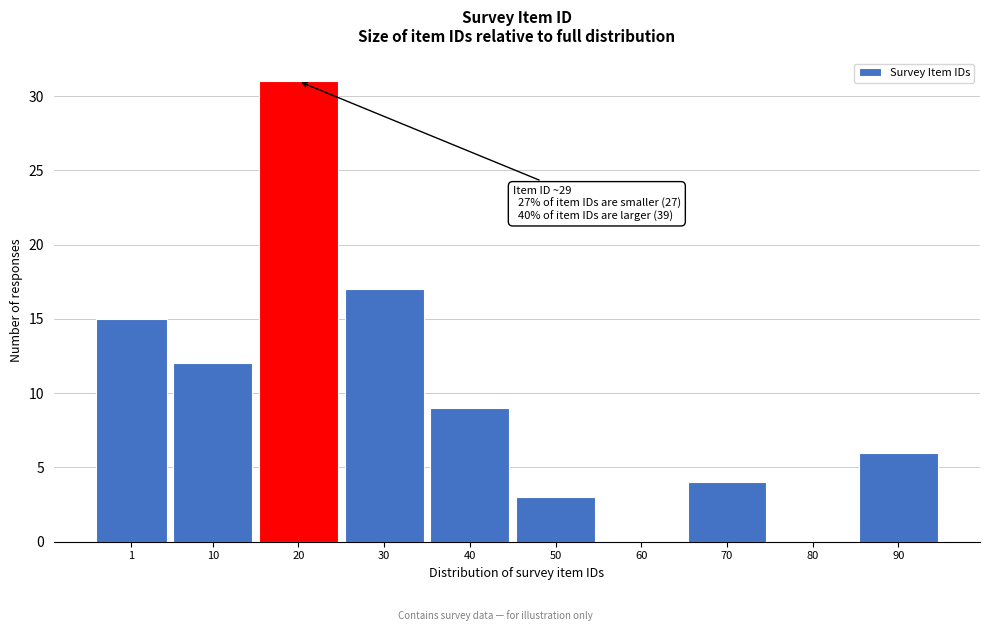

Reading left to right, what are all the values shown in this chart?

1=15	10=12	20=31	30=17	40=9	50=3	60=0	70=4	80=0	90=6